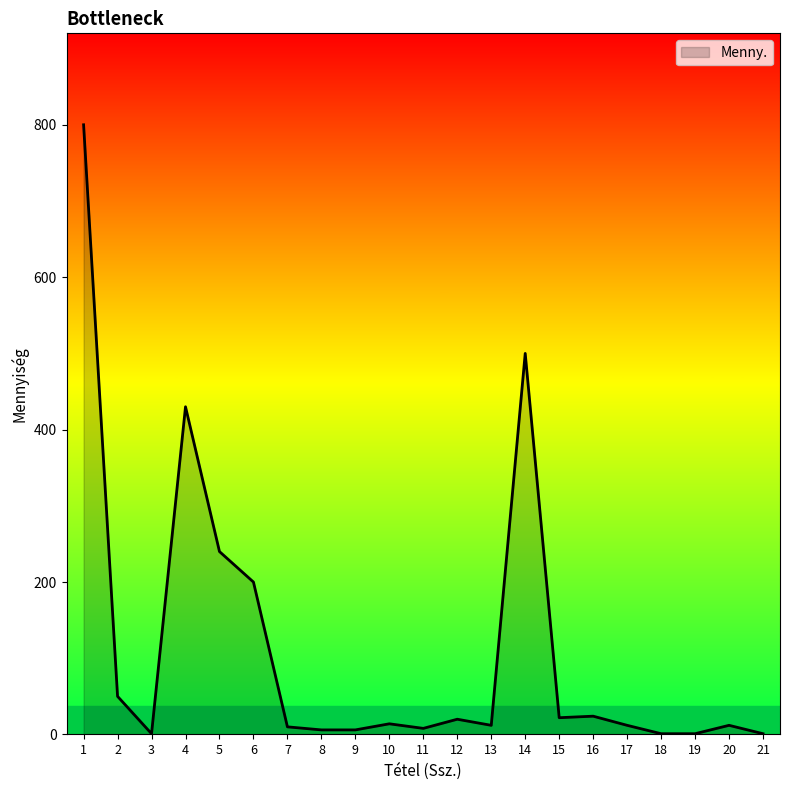

Where is the first local minimum?

3